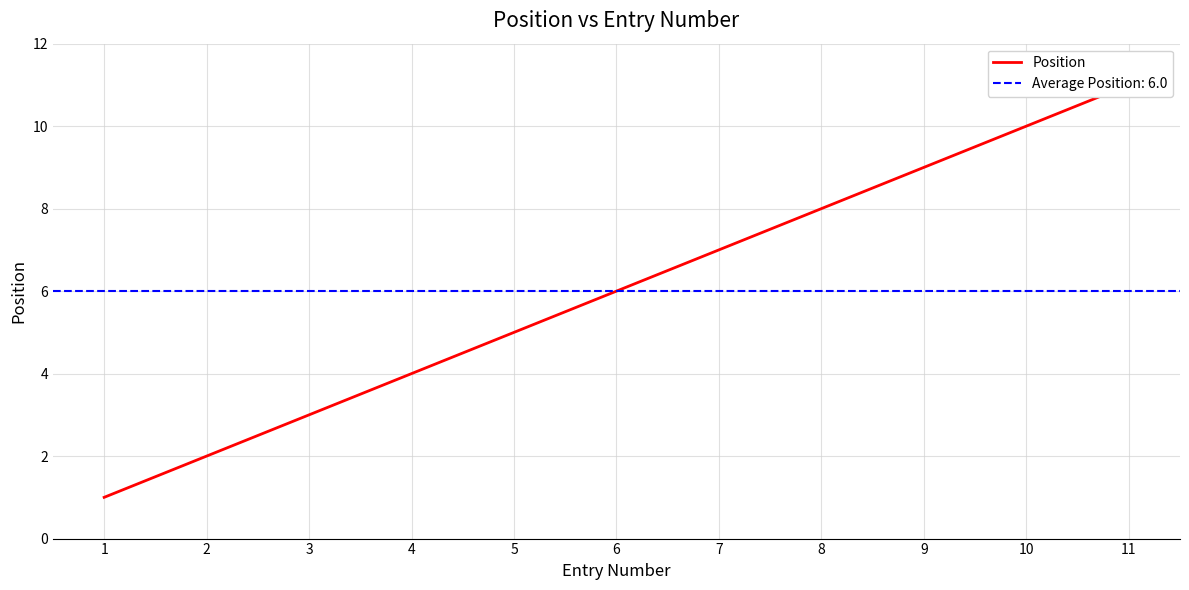

How many lines are shown in the chart?

1